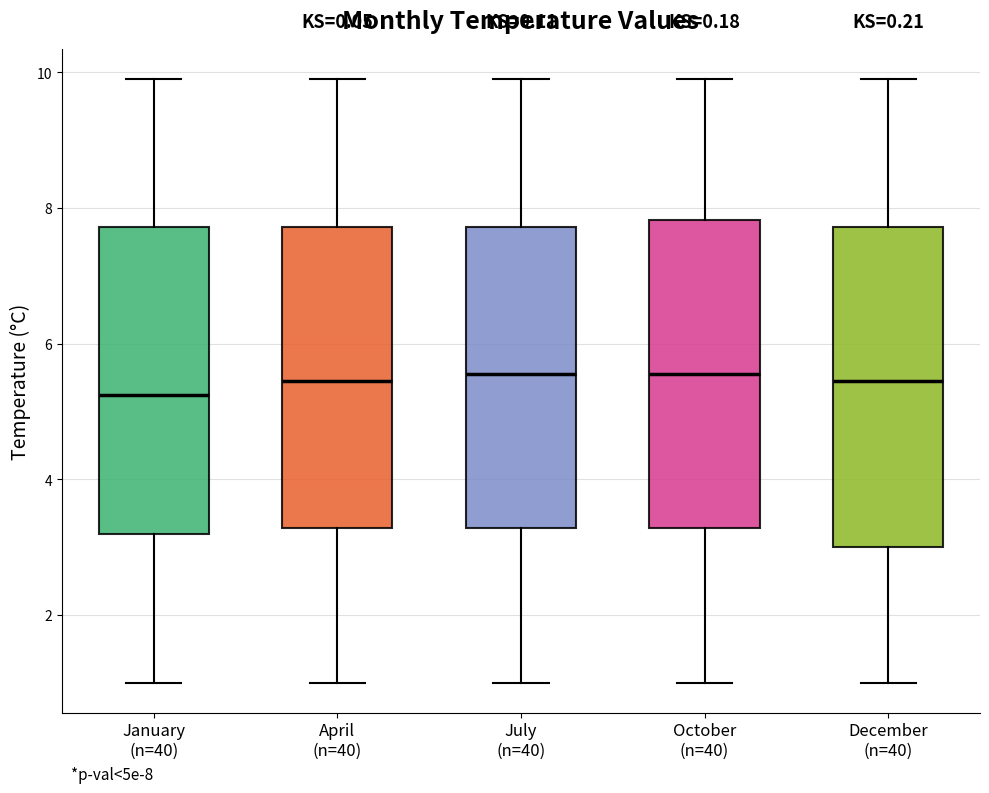

Which box's median line is the lowest?

January (n=40)